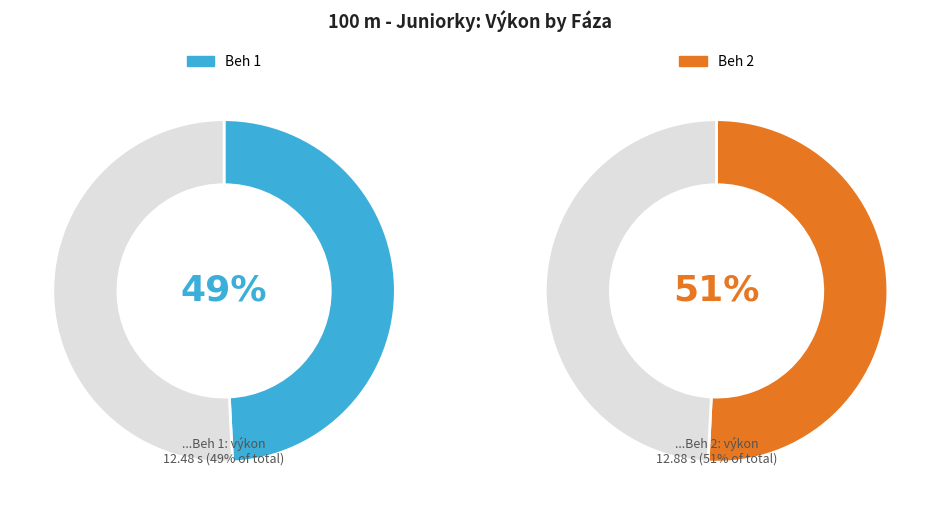

Rank the categories by value from lowest to highest.

Beh 1, Beh 2